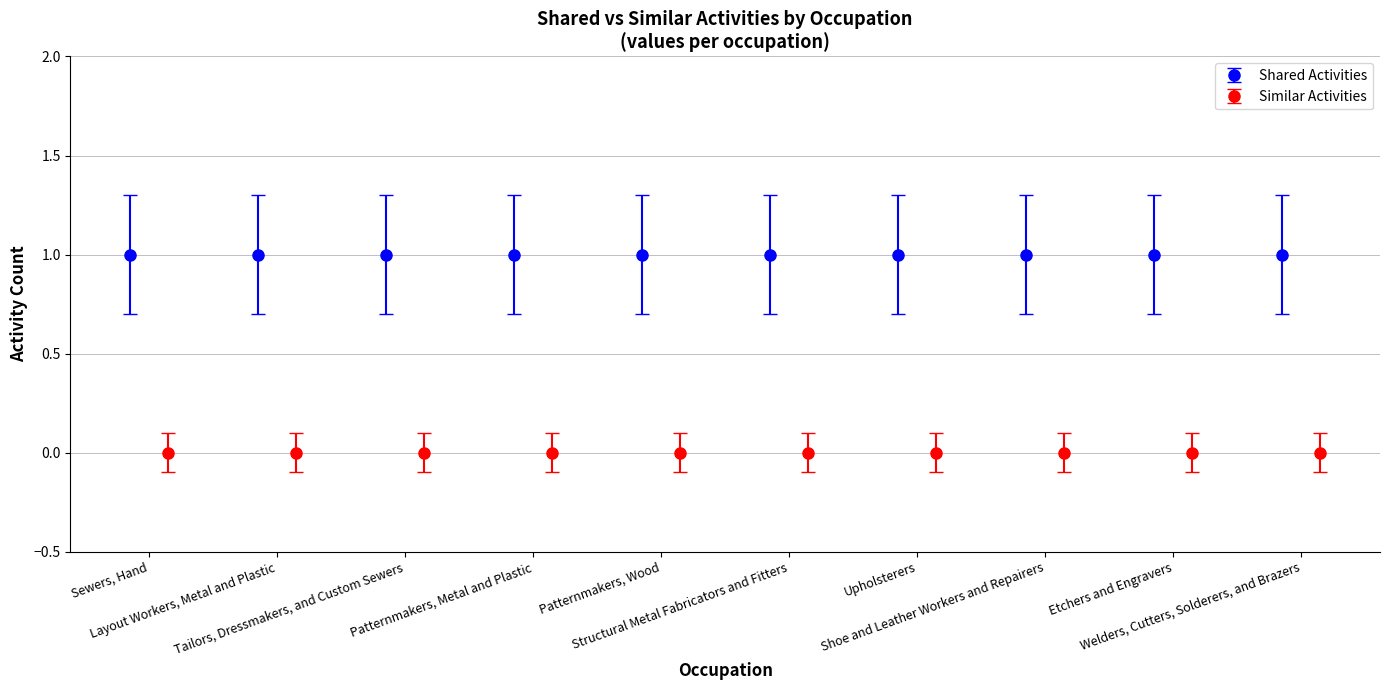

At which label is Similar Activities closest to 0?

Sewers, Hand